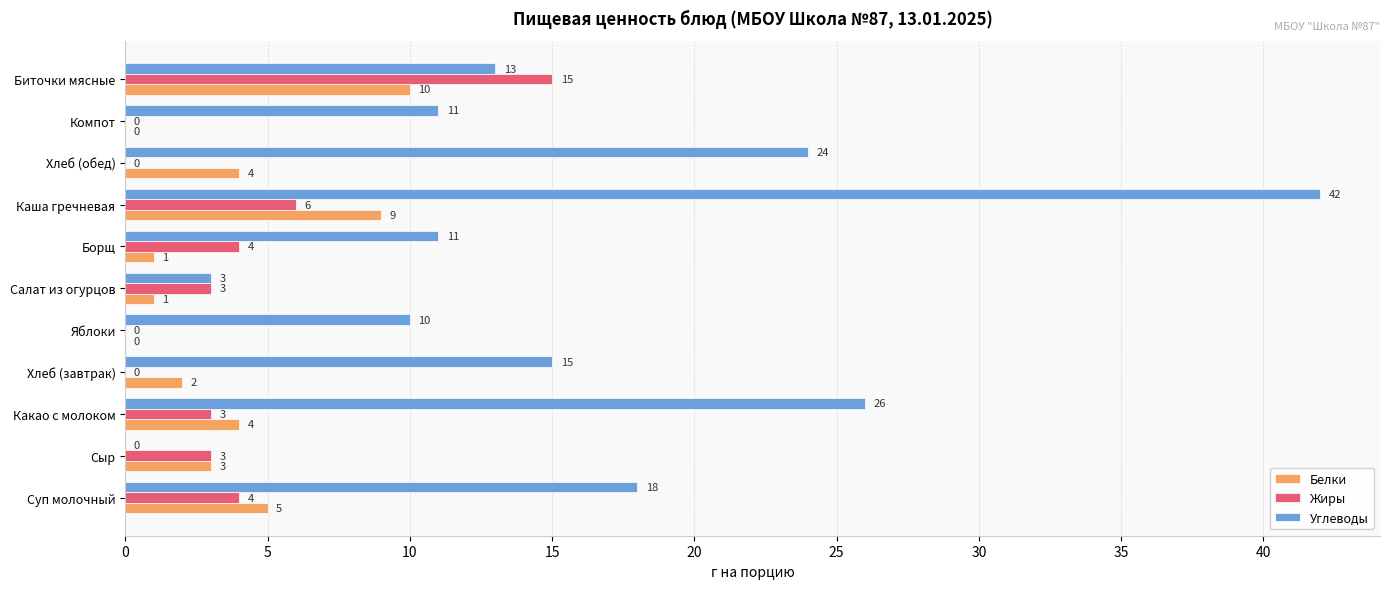

Between Яблоки and Компот, which series saw the biggest shift?

Углеводы